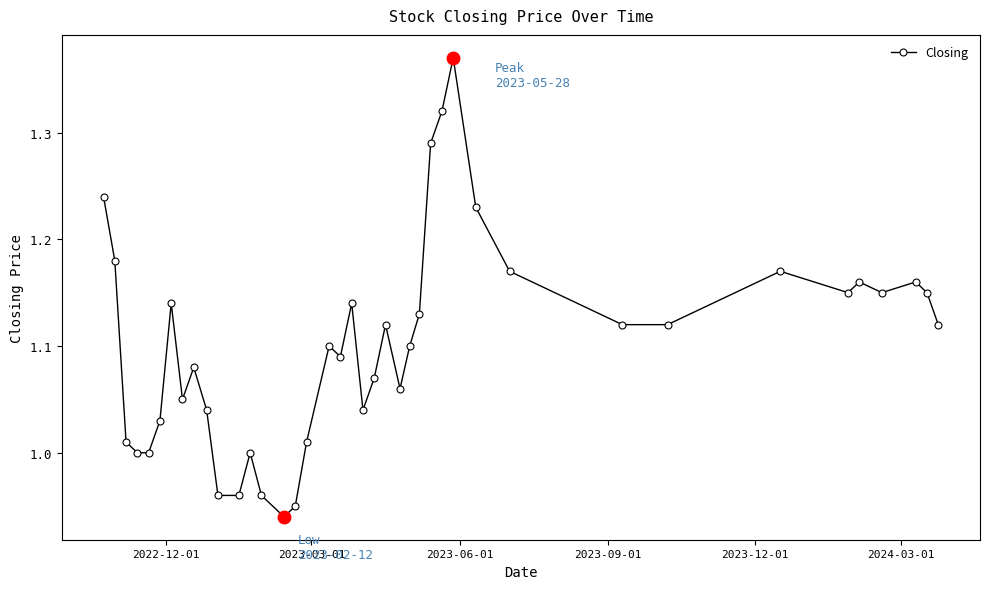

What is the difference between the second highest and second lowest values?

0.4